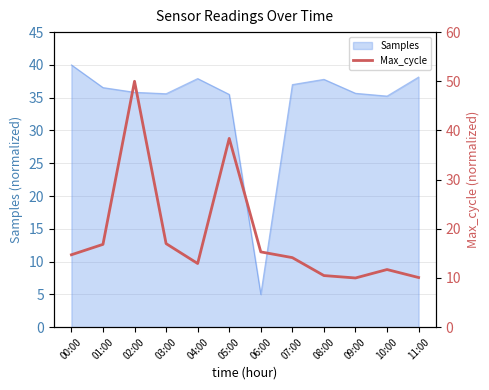

What is the label of the 8th point from the right?

04:00